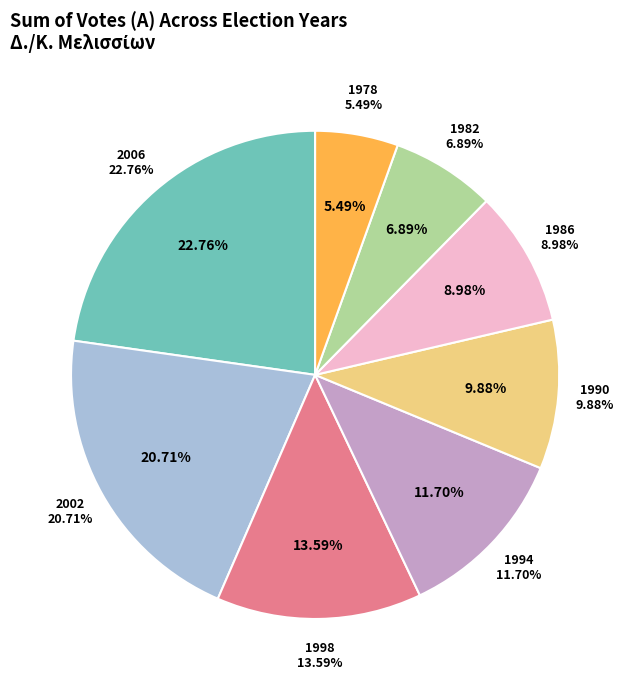

Is there a majority slice in this chart?

No